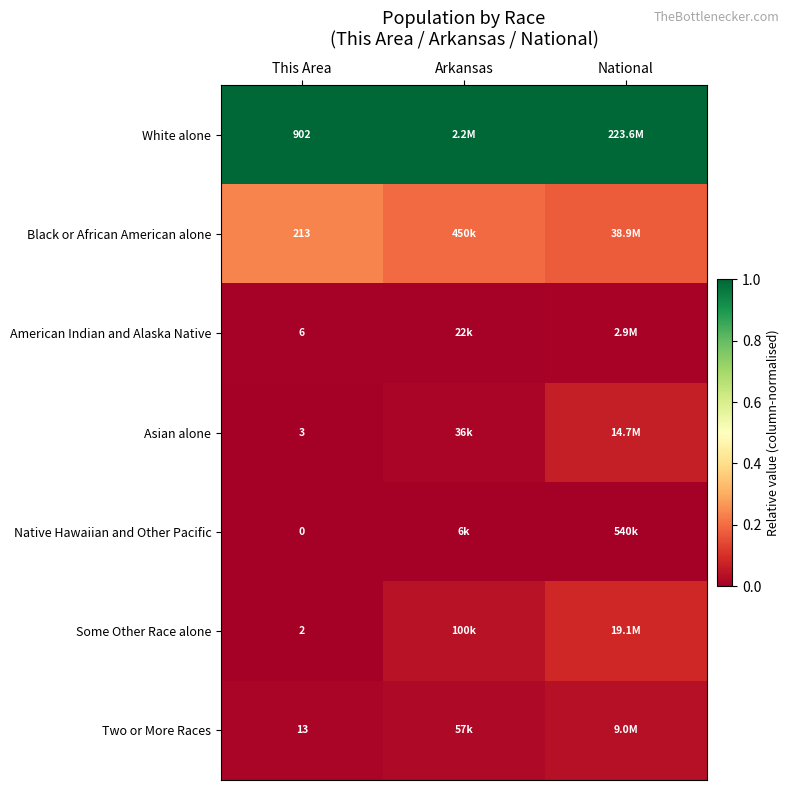

Is the value of Some Other Race alone at This Area greater than the value of Two or More Races at This Area?

No